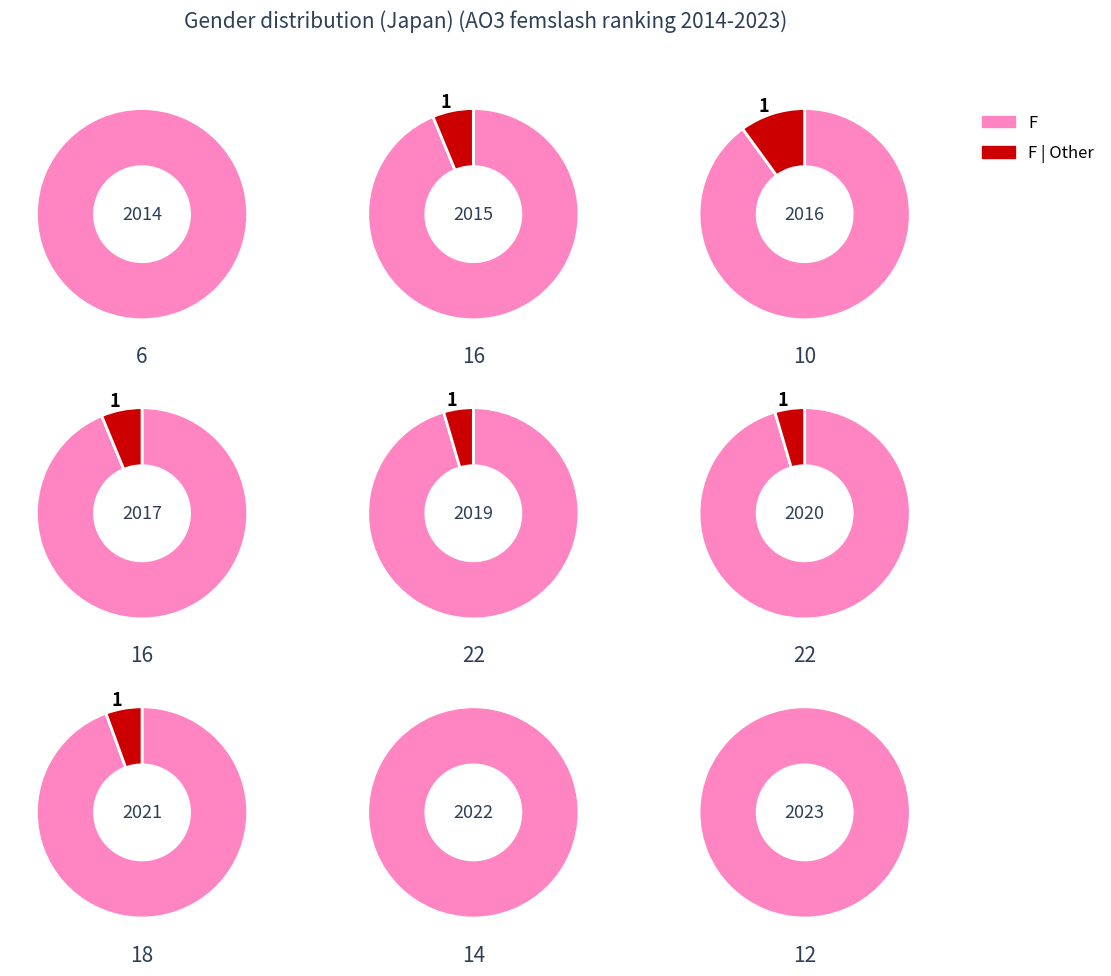

Is 5 the majority of the pie?

No